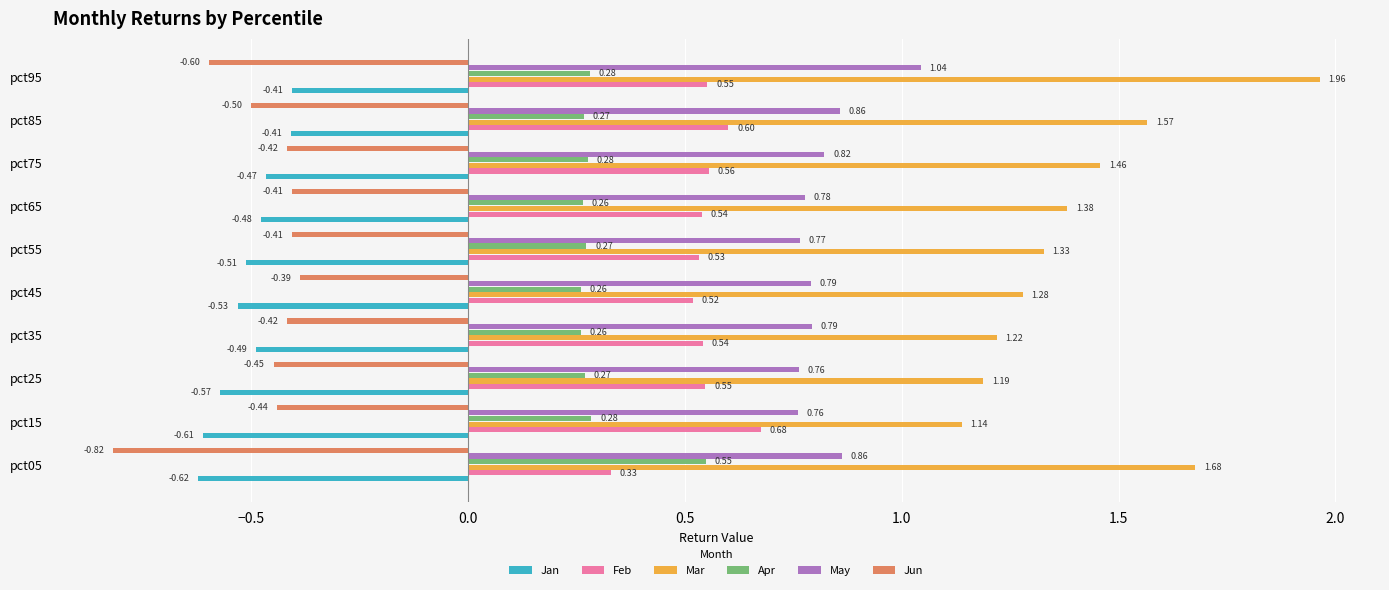

What is the difference between the maximum and minimum values in the Jun series?

0.4